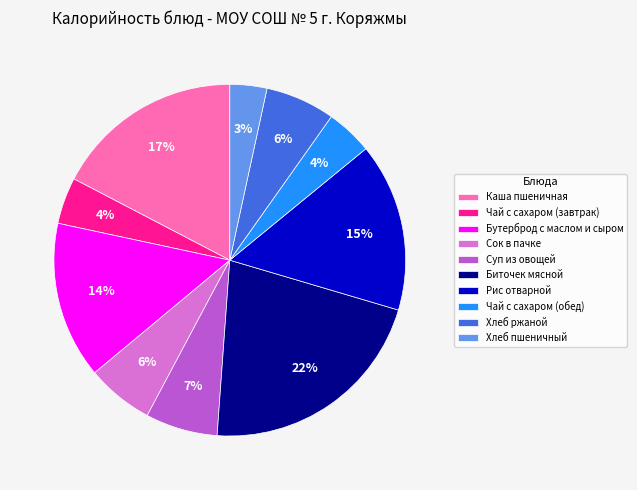

Which category has the biggest portion of the pie?

Биточек мясной